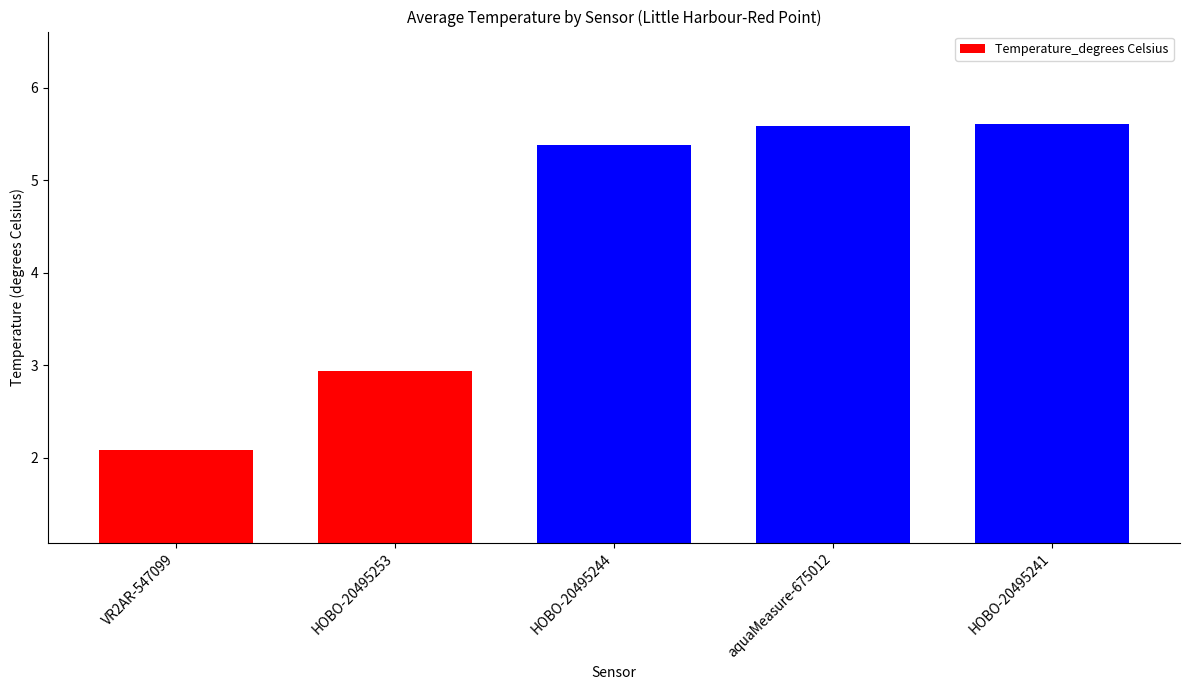

What is the smallest value displayed?

2.1